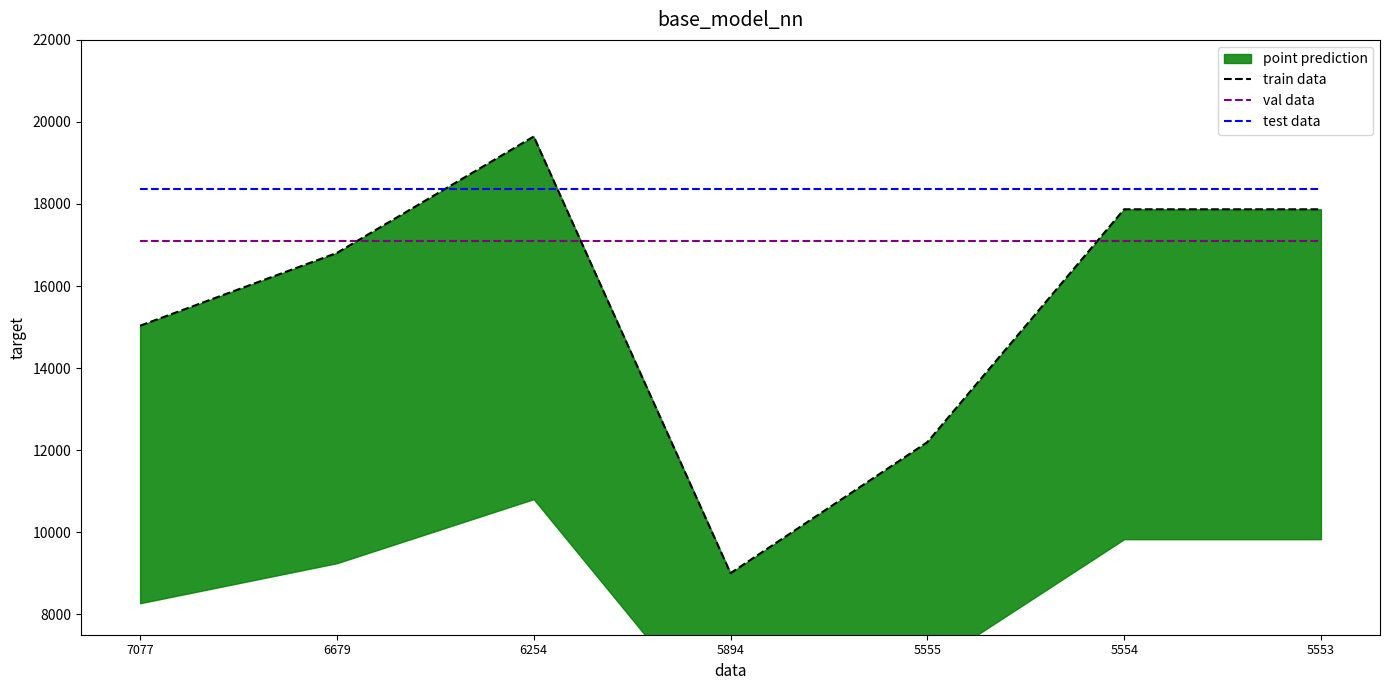

Between 7077 and 6679, which series saw the biggest shift?

train data